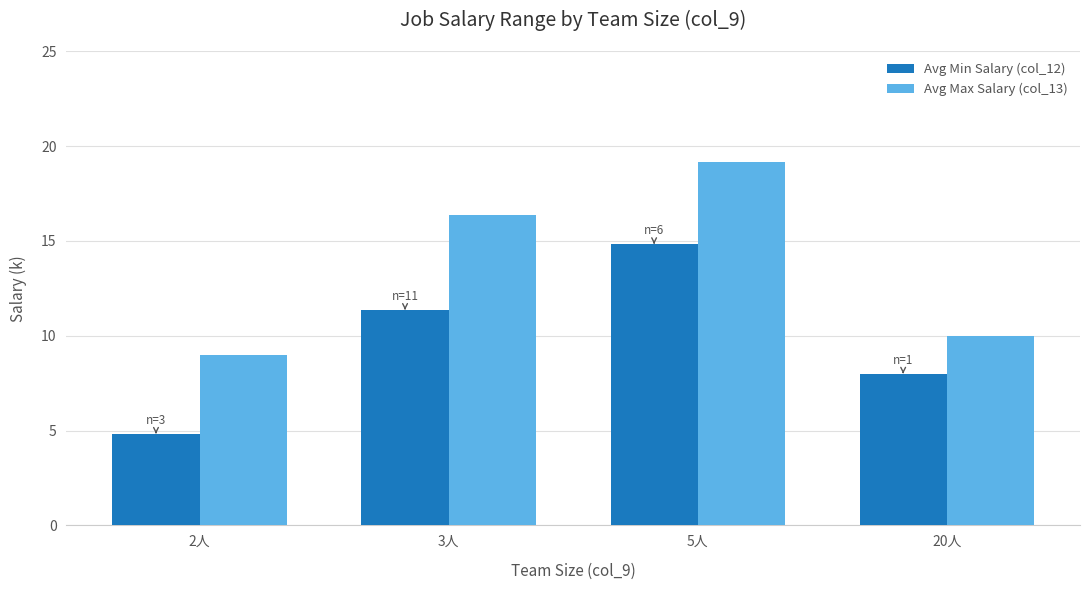

At which category is the sum across all series the highest?

5人